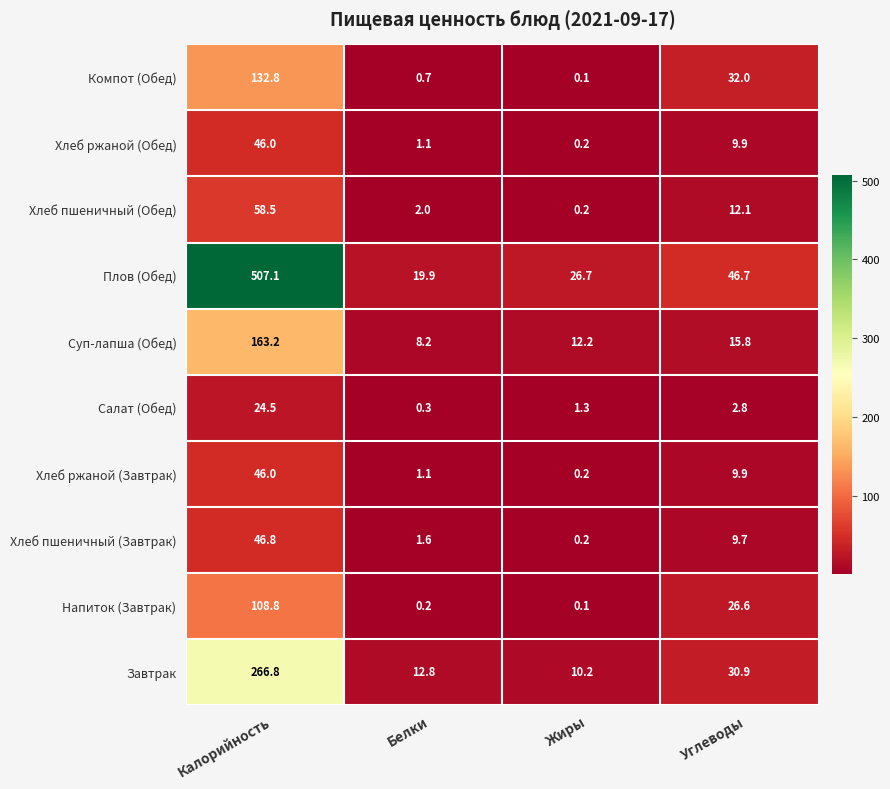

At which label does Напиток (Завтрак) reach its peak?

Калорийность